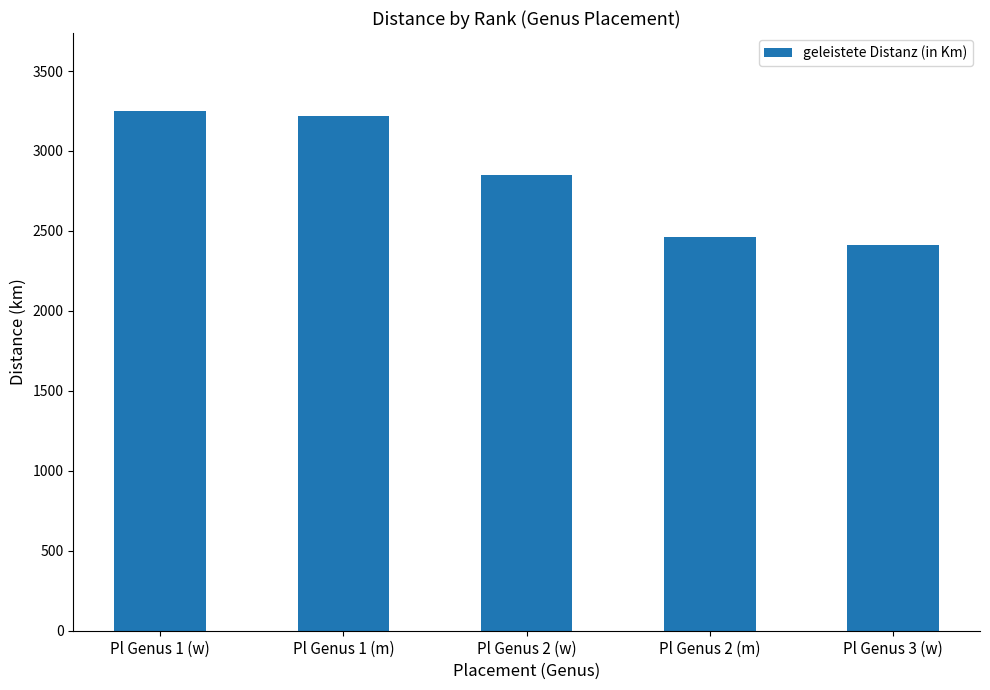

Which category has the lowest value across all series?

Pl Genus 3 (w)